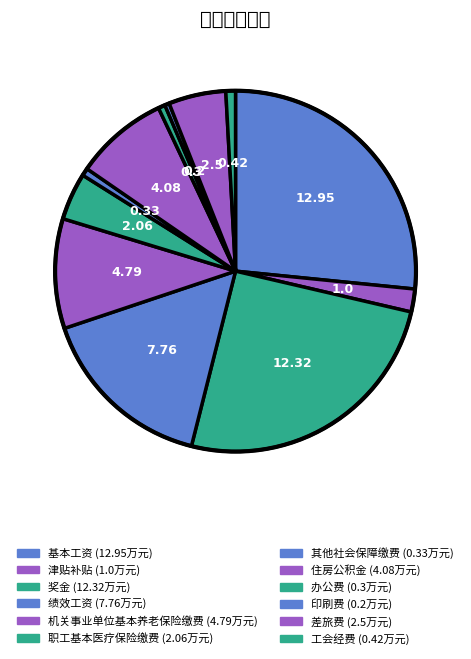

How many segments does this pie chart have?

12